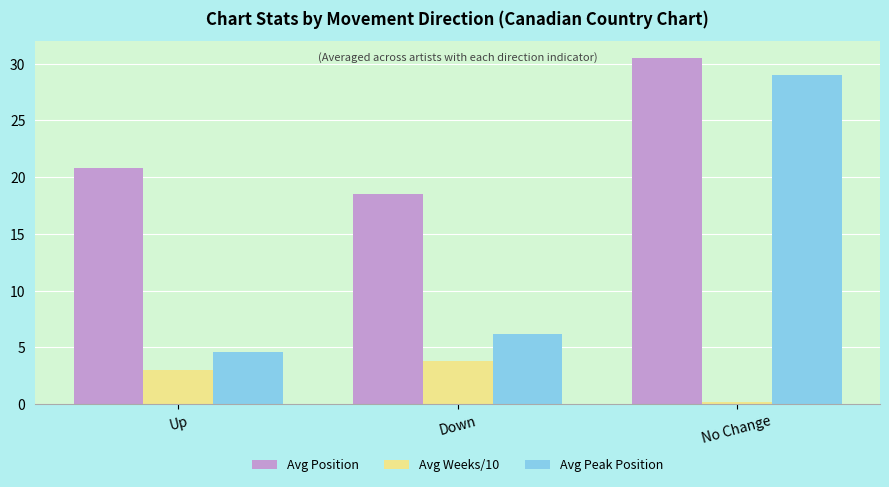

The value of Avg Position at Up is 32.3. True or false?

False